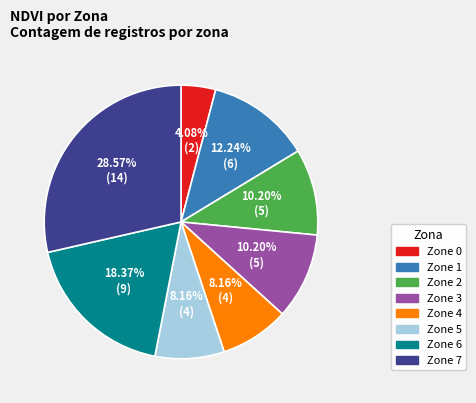

How many segments does this pie chart have?

8